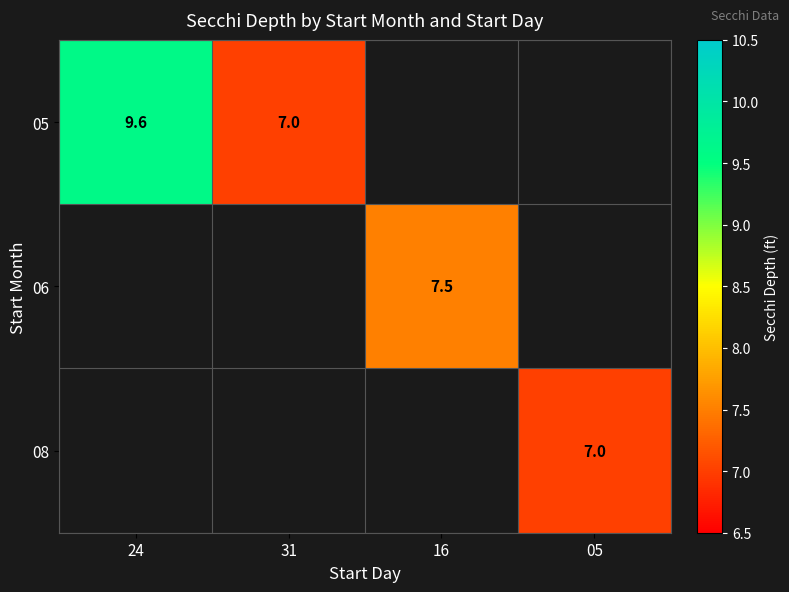

The 08 series shows 4.0 at 05. True or false?

False